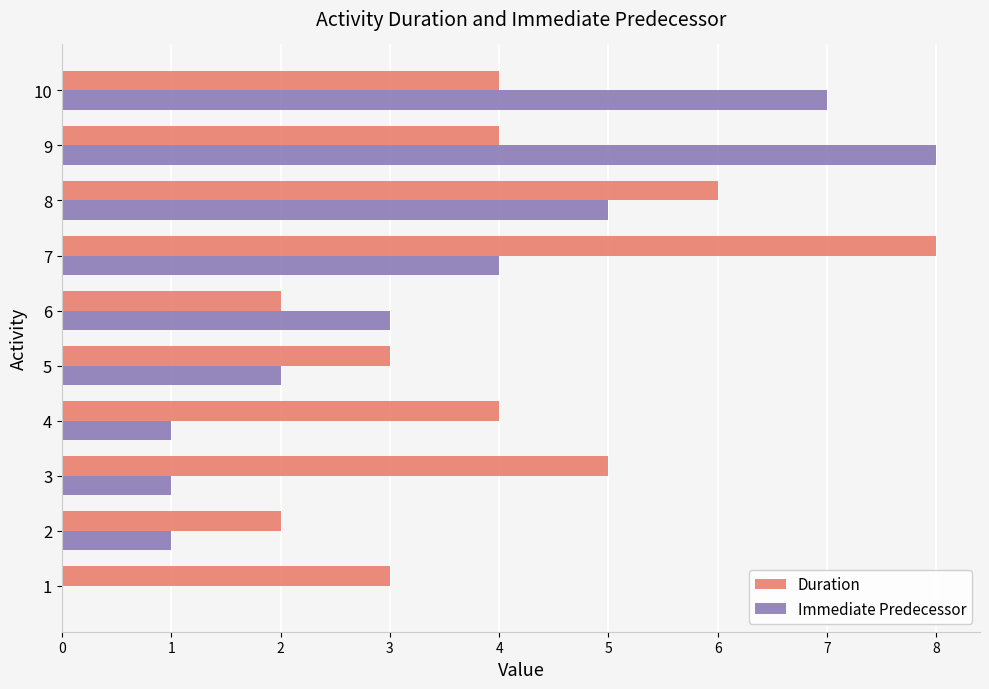

The value of Duration at 7 is 2. True or false?

False